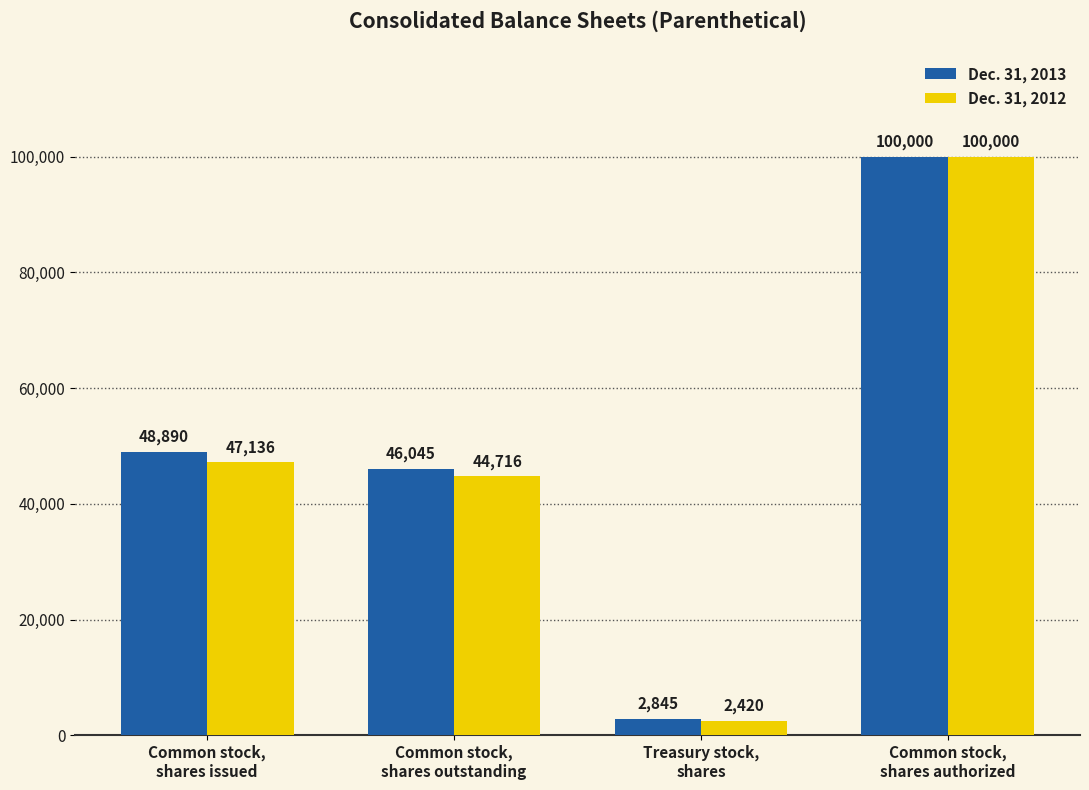

What is the smallest value displayed?

2420